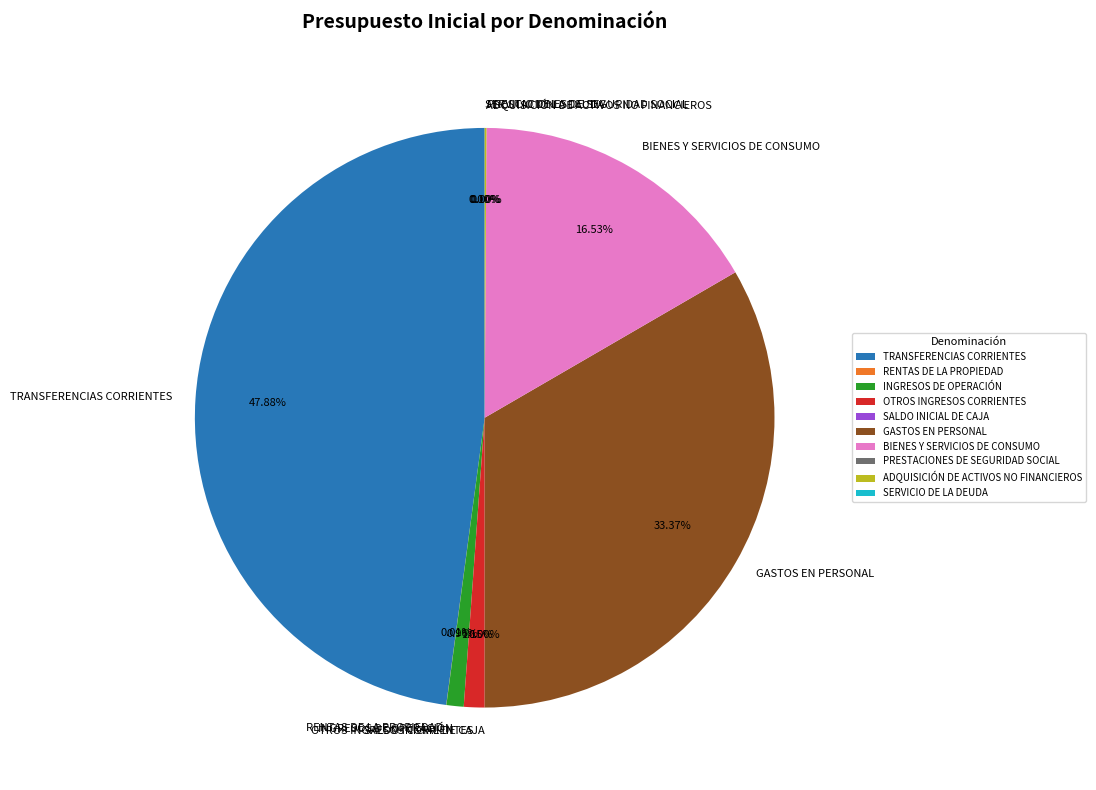

The BIENES Y SERVICIOS DE CONSUMO slice represents 17% of the pie. True or false?

True